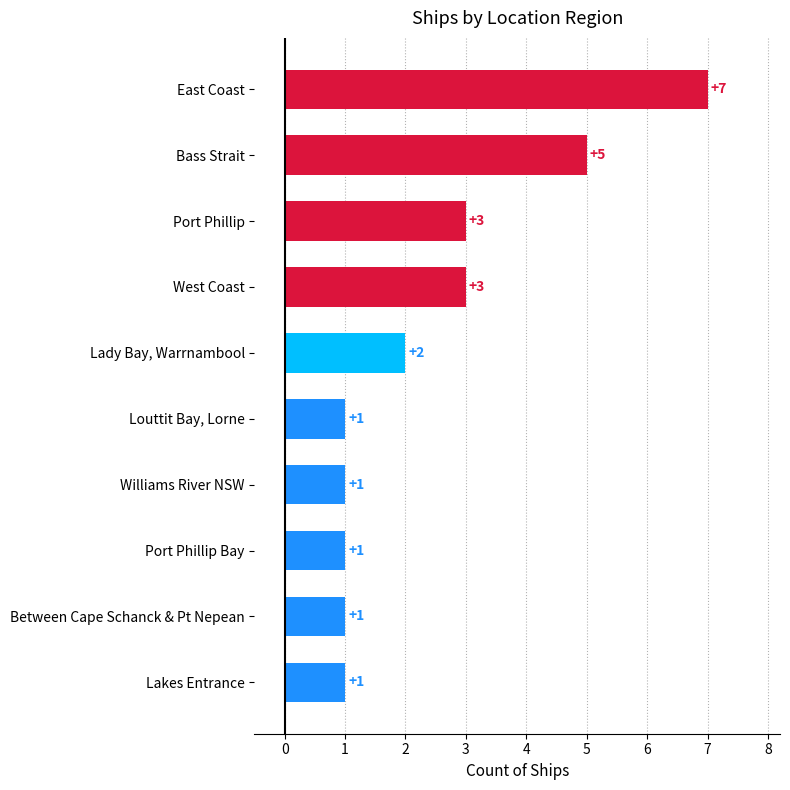

Which category has the highest value across all series?

East Coast